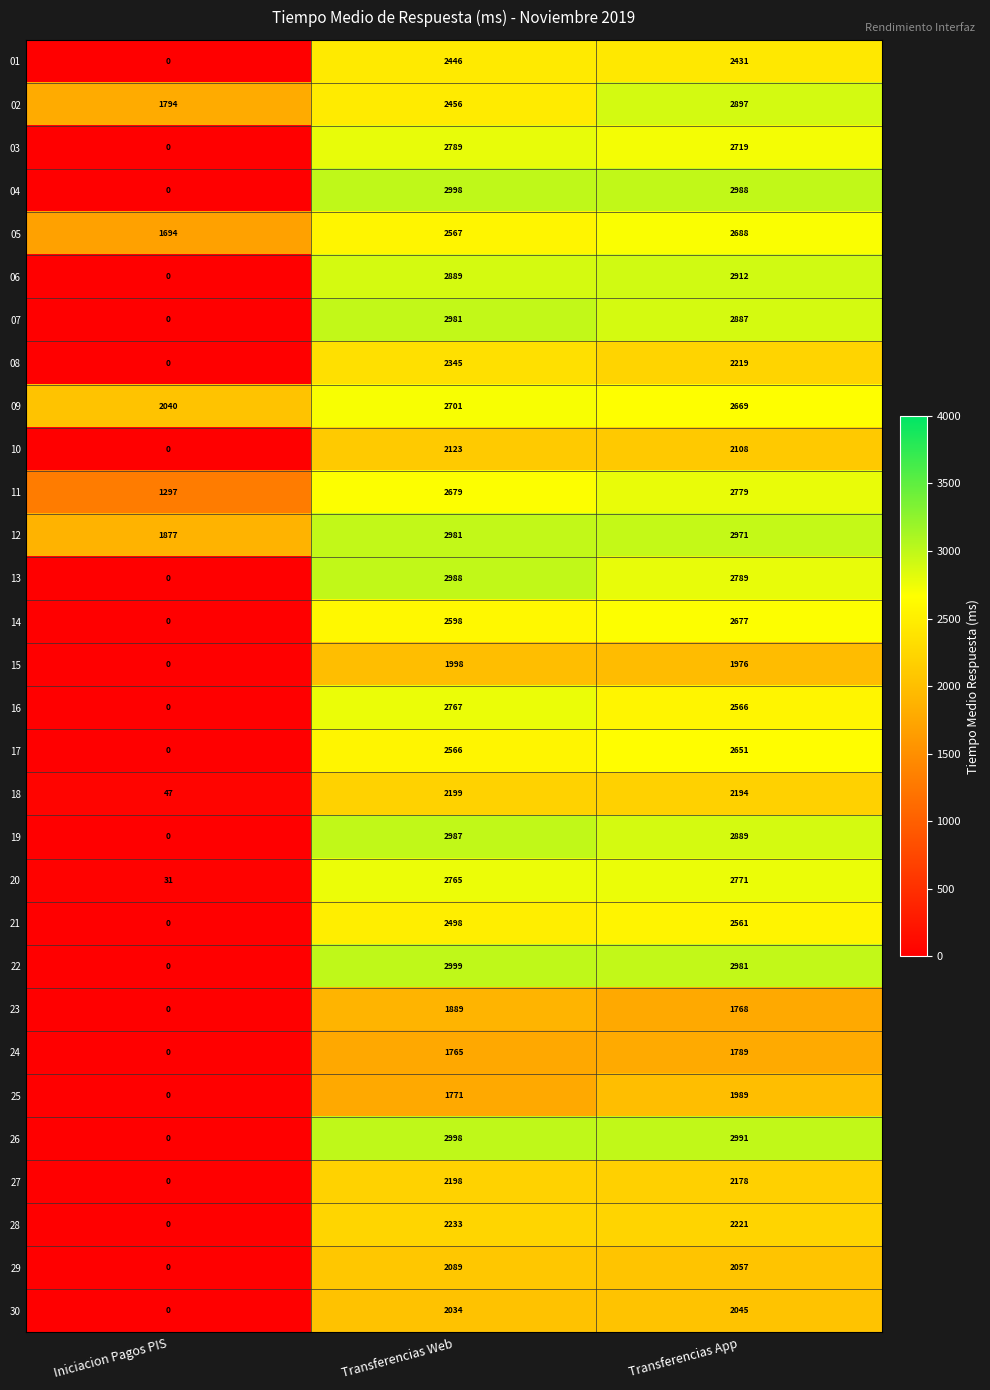

What is the greatest value displayed?

2999